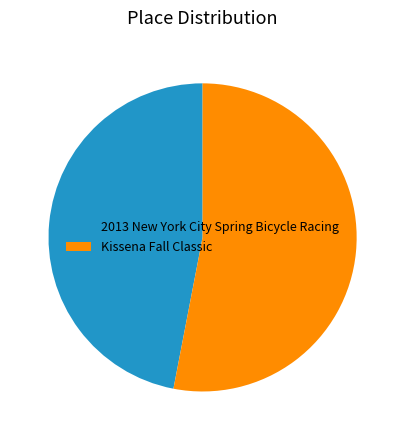

Combined, do Kissena Fall Classic and 2013 New York City Spring Bicycle Racing account for over 50%?

Yes